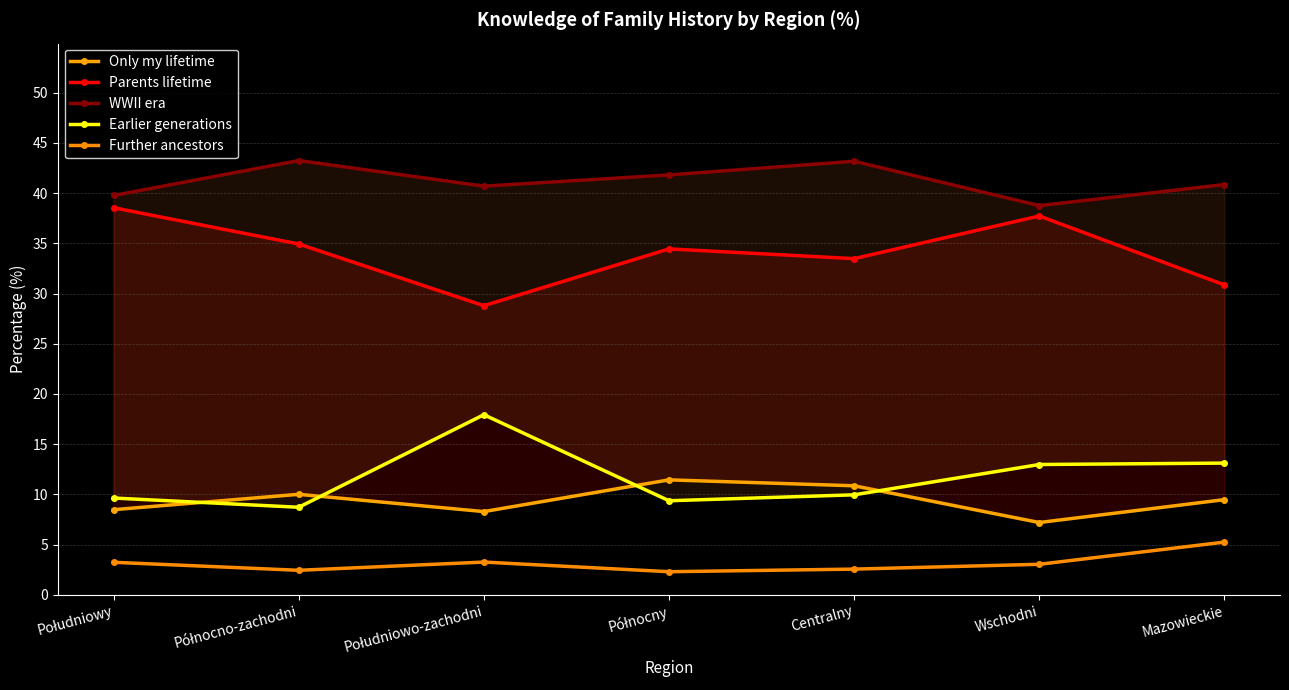

What is the difference between the second highest and minimum values in the Further ancestors series?

1.0